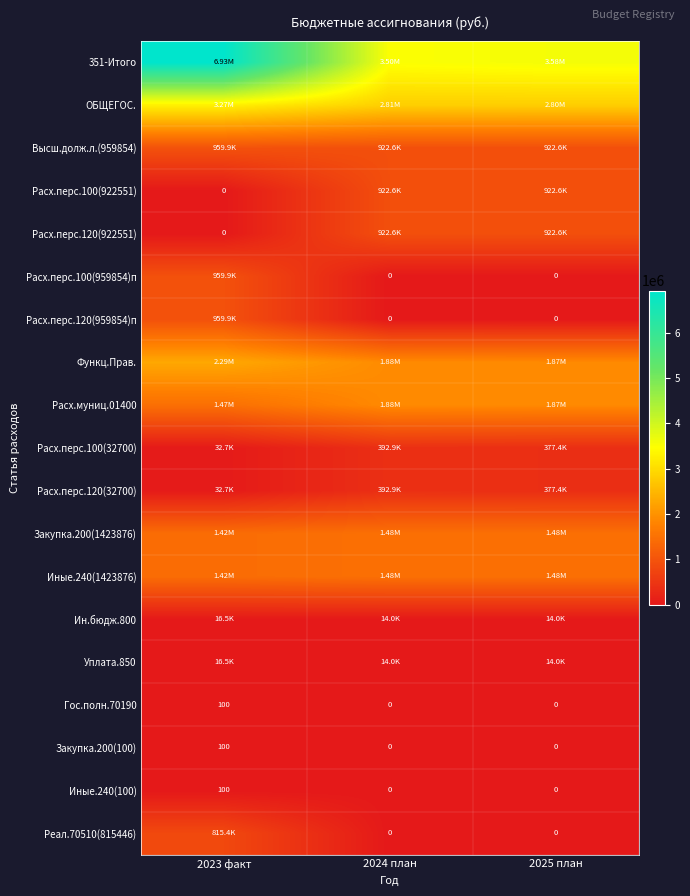

How many positive values does the Закупка.200(100) series have?

1